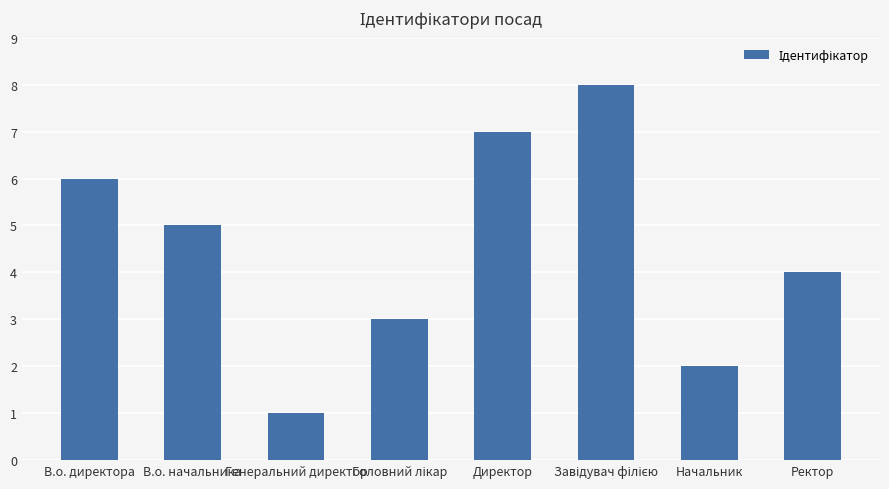

Does the chart contain stacked bars?

No